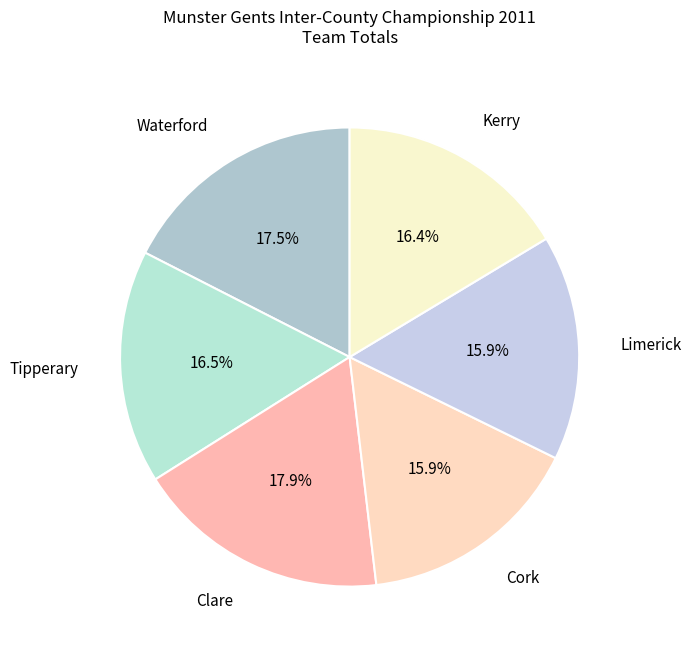

To the nearest percent, what is the difference between the Clare and Limerick slice percentages?

2%